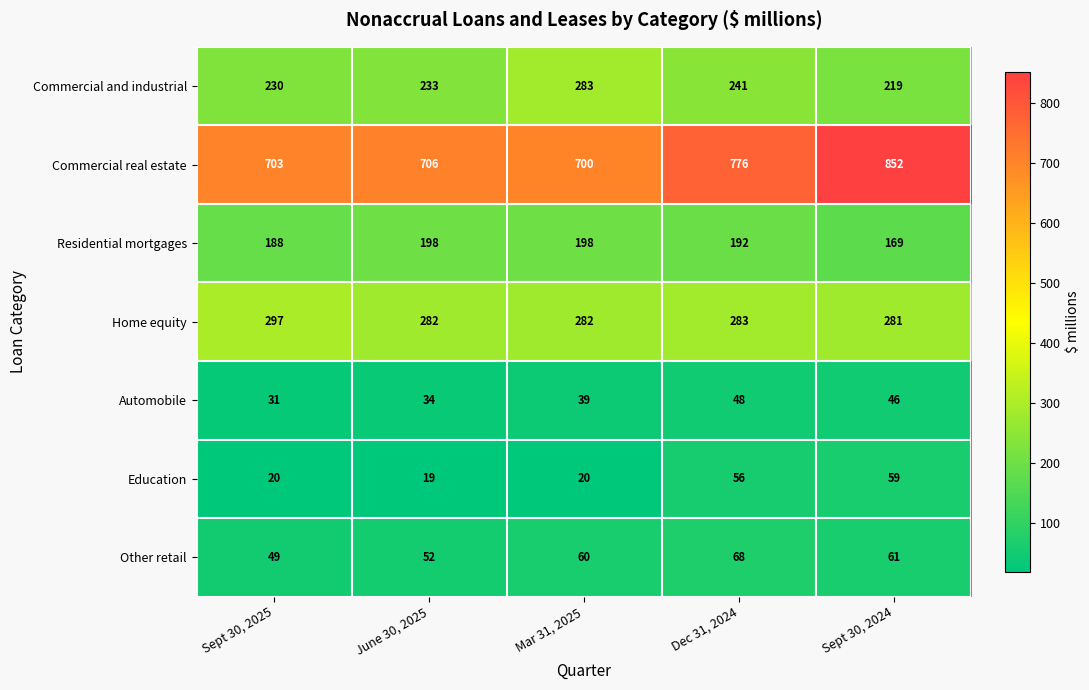

Which series has the largest range (max minus min)?

Commercial real estate